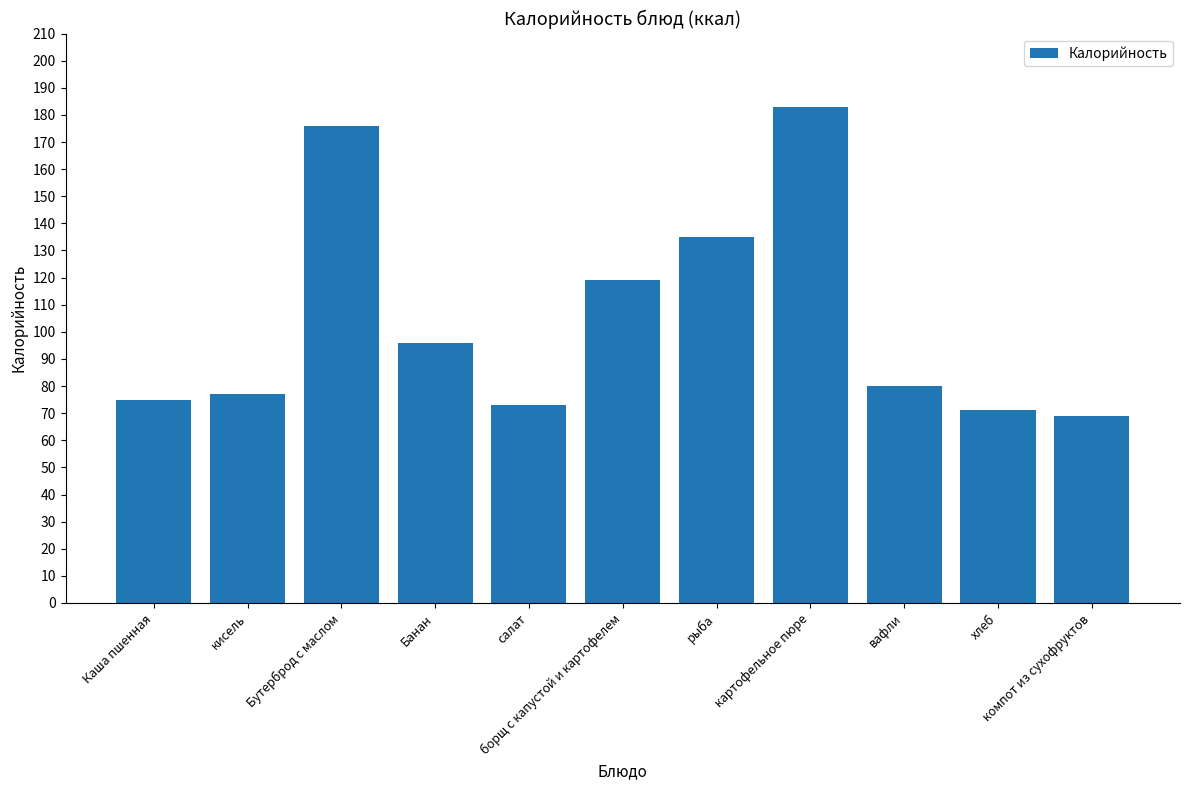

The value at картофельное пюре is 287. True or false?

False